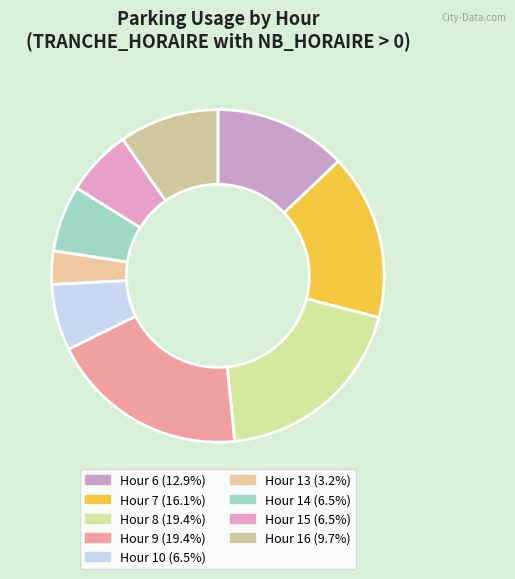

How many segments does this pie chart have?

9